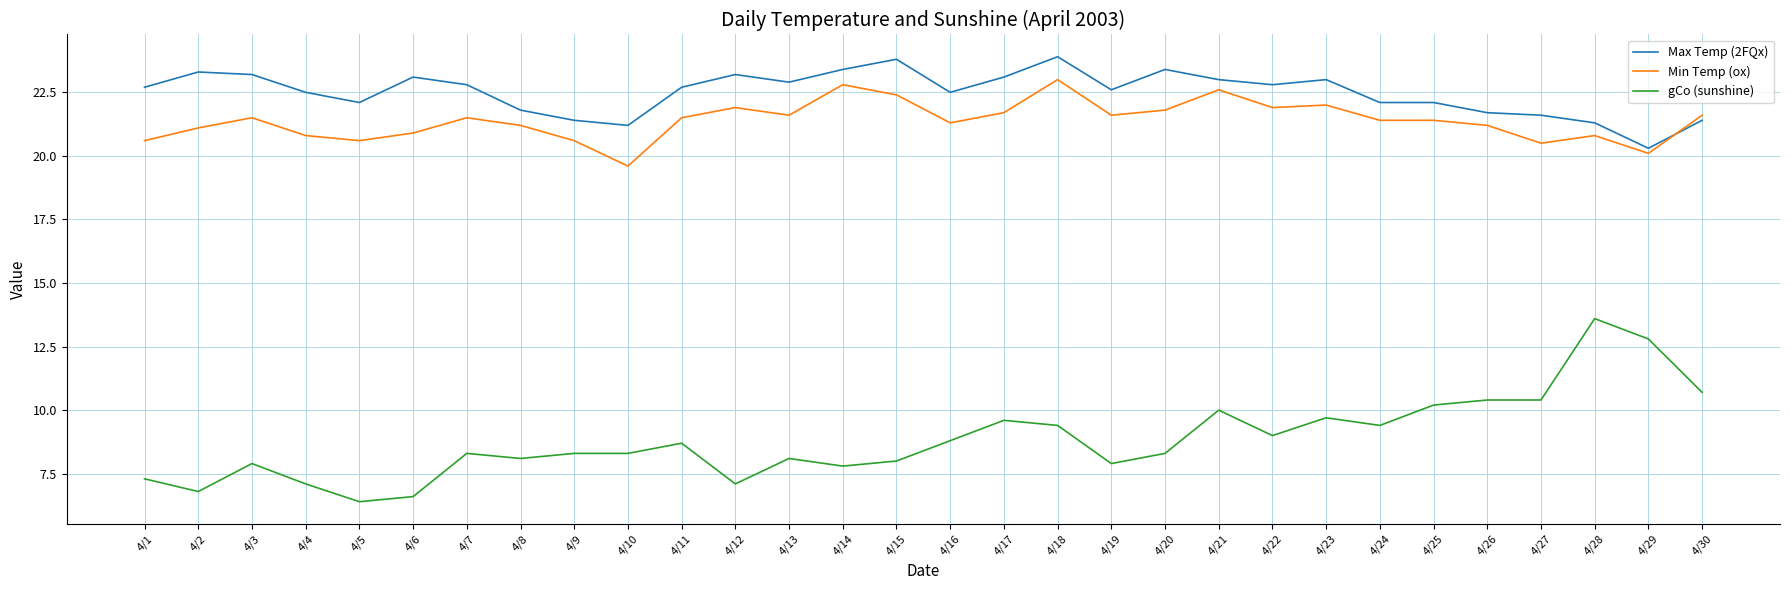

True or false: gCo (sunshine) and Max Temp (2FQx) intersect in this chart.

False